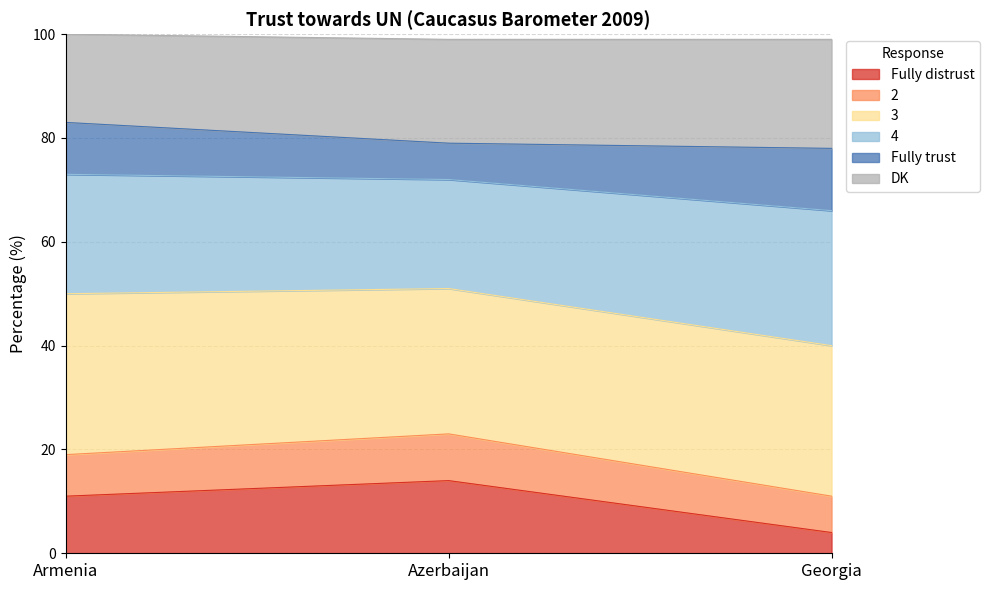

What is the difference between the maximum and minimum values in the 2 series?

12